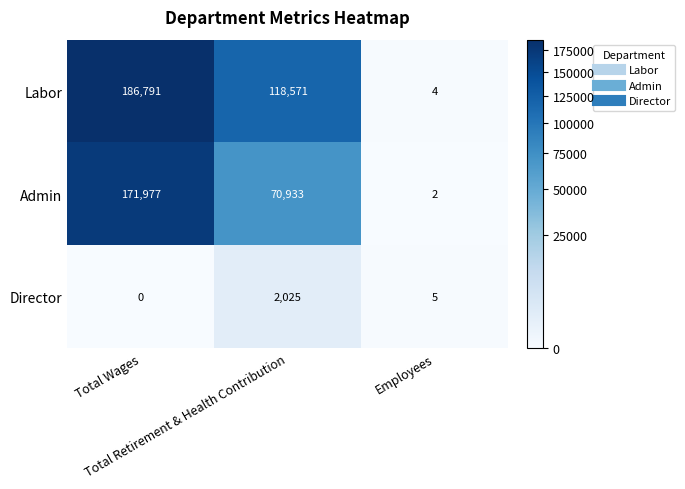

List the series in order of their overall mean, lowest first.

Director, Admin, Labor